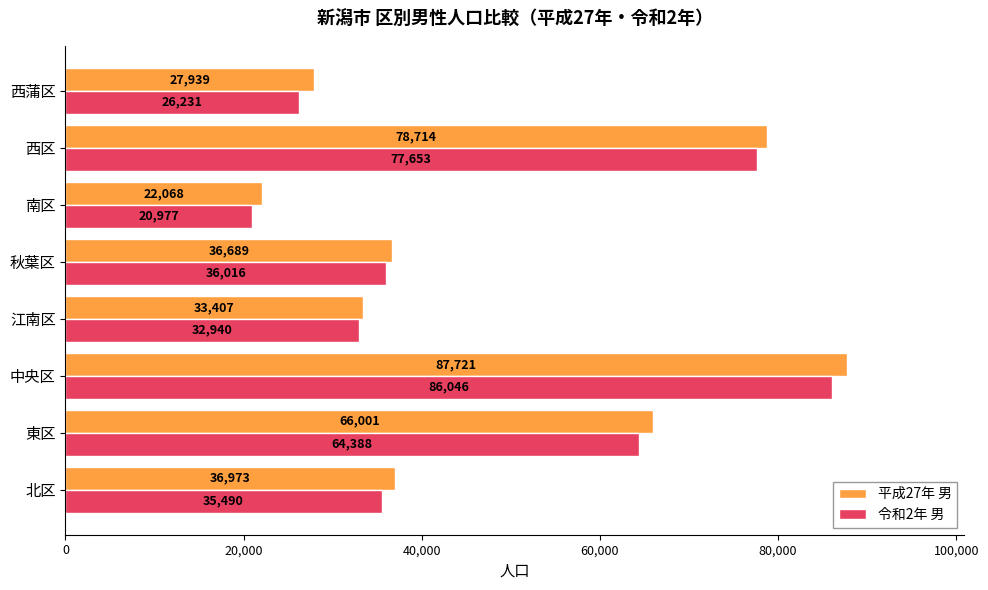

Which series has the widest spread of values?

平成27年 男